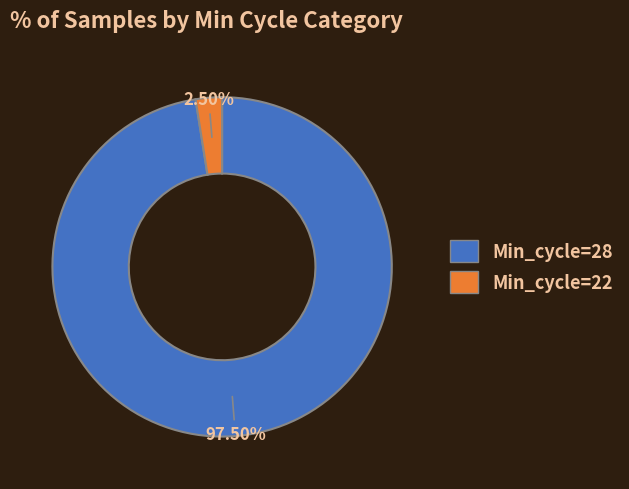

How many segments does this pie chart have?

2